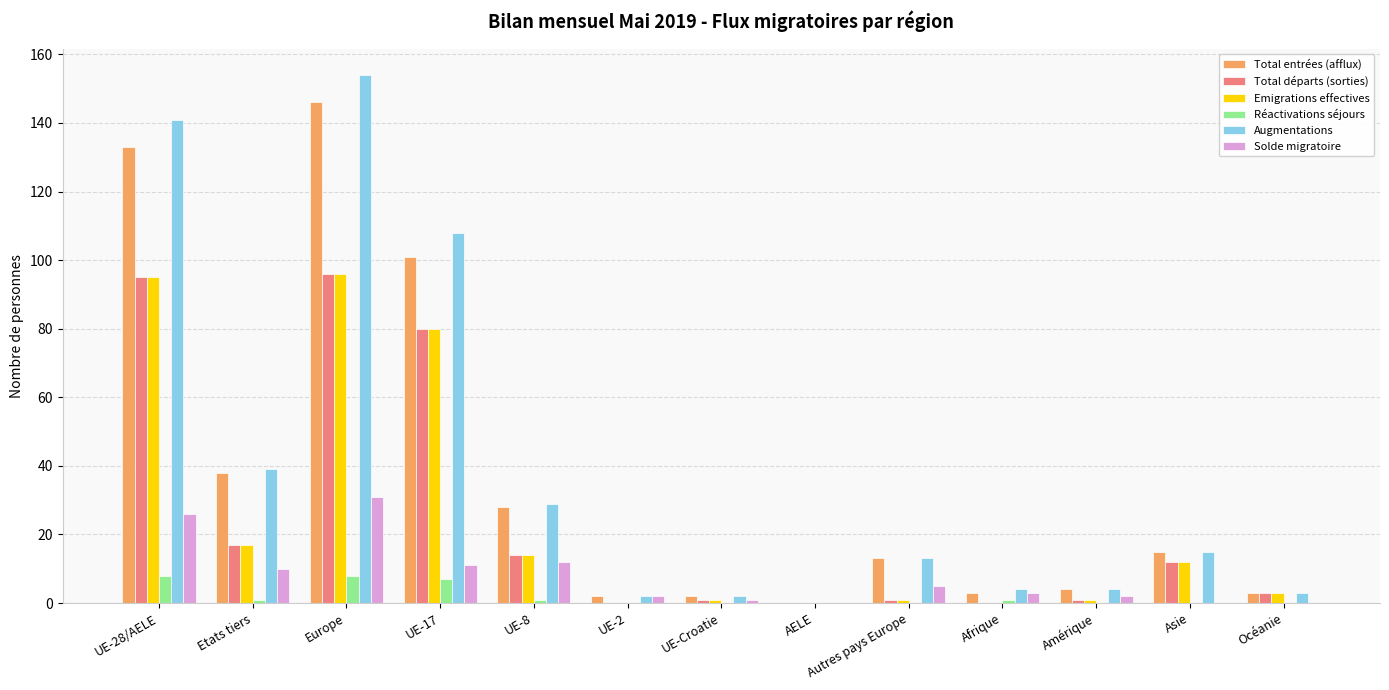

Where is Augmentations nearest to the value 77?

UE-17